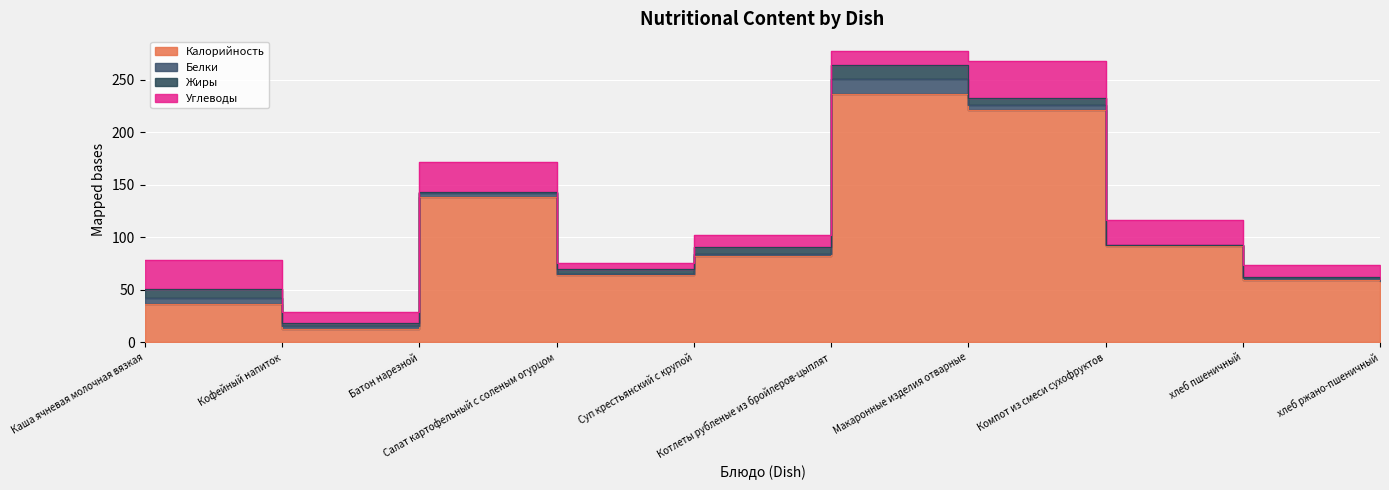

Which category has the highest value in the Углеводы series?

Макаронные изделия отварные